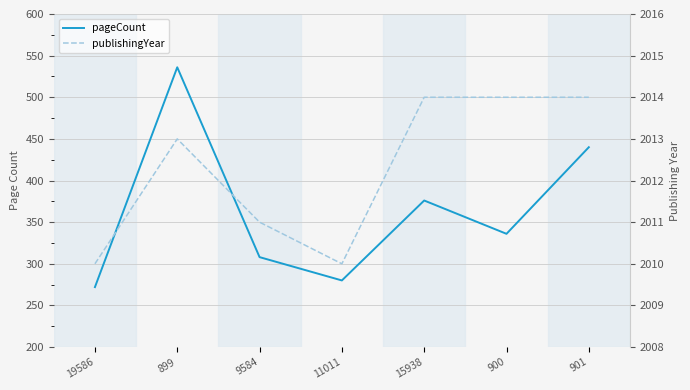

True or false: pageCount and publishingYear intersect in this chart.

False